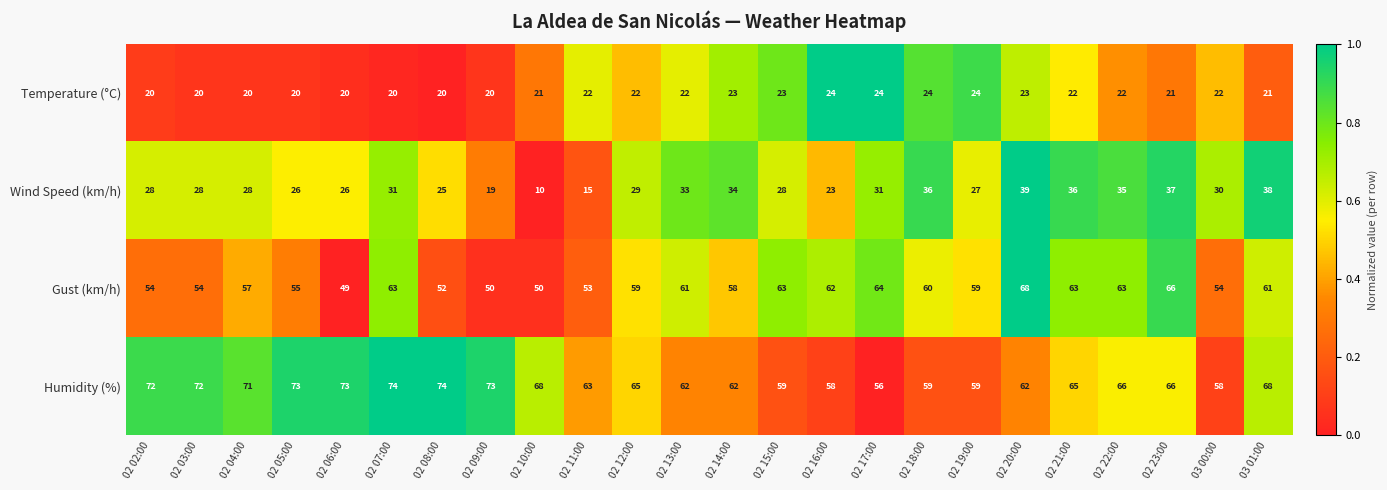

Which series changed the most between 02 14:00 and 02 20:00?

Gust (km/h)